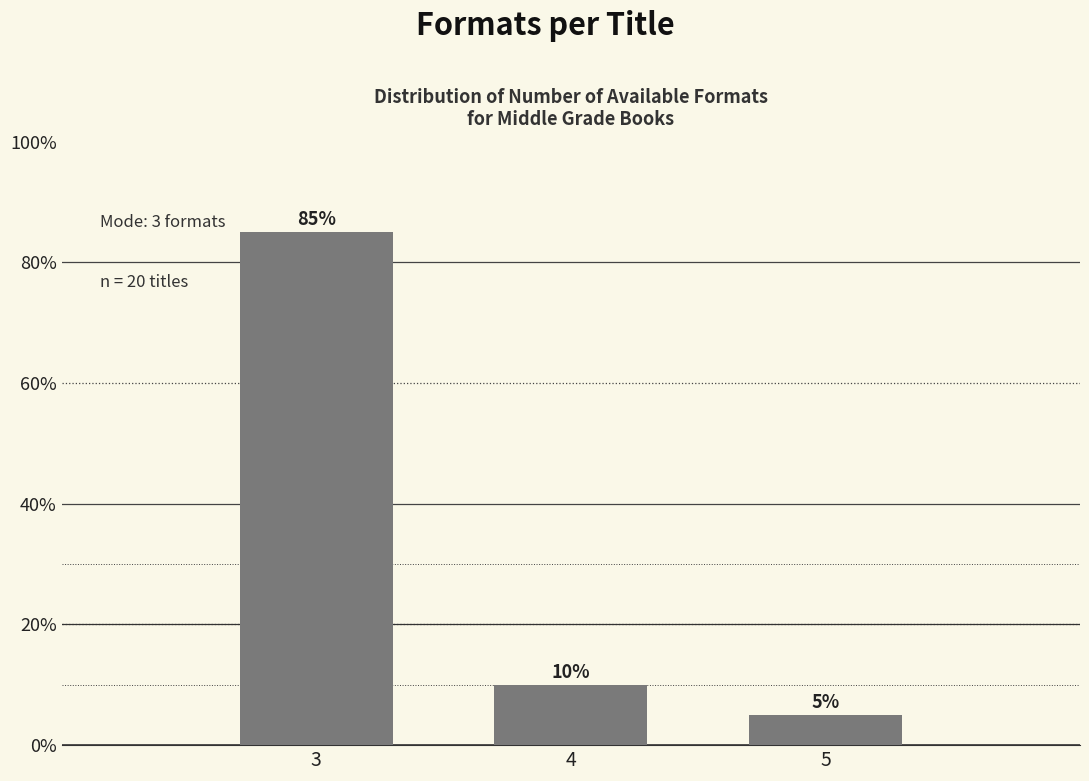

Reading left to right, transcribe all the data shown in this chart.

85	10	5